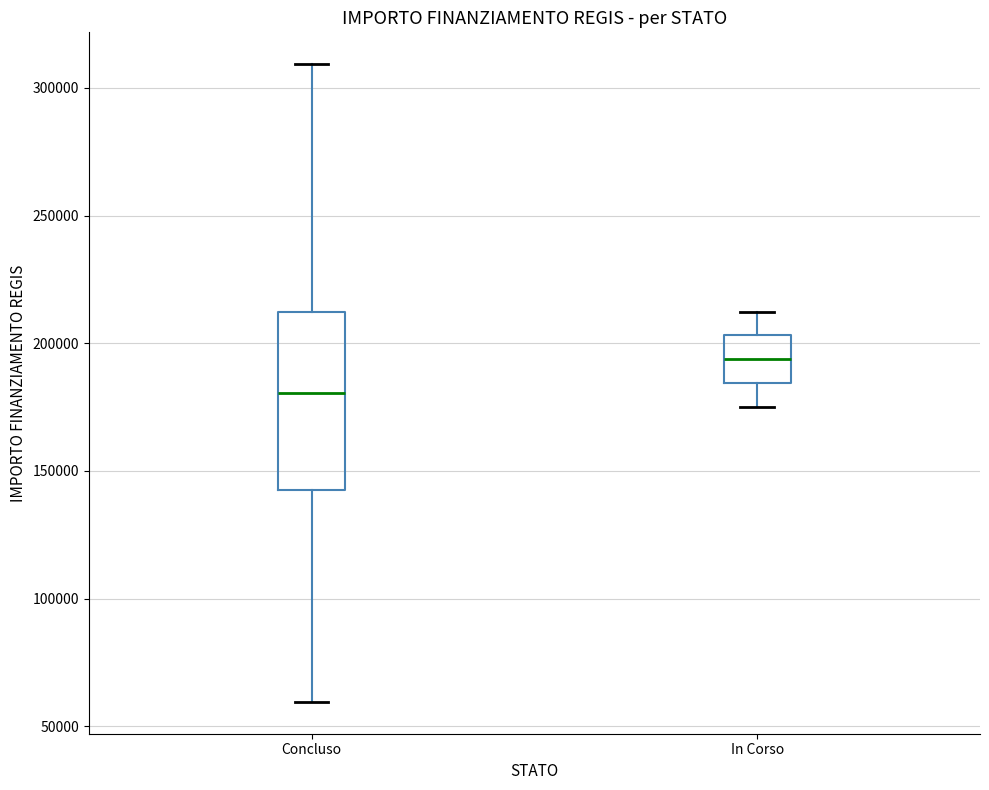

Where does the median line of the box for Concluso sit on the y-axis? The values are not printed on the chart, so give them approximately, as read against the axis.

180000